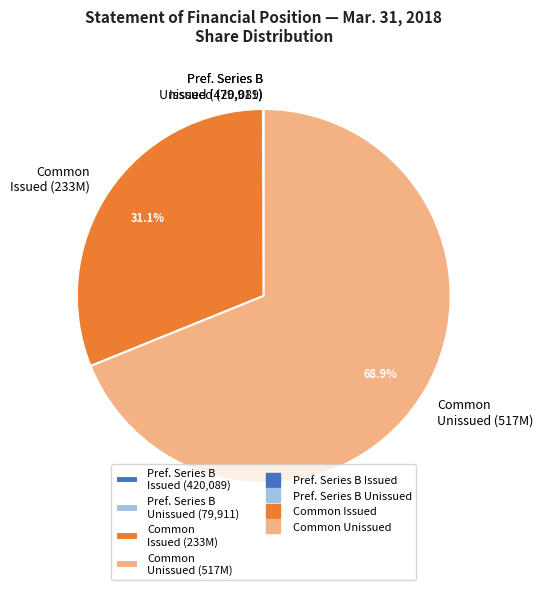

What is the largest slice in the pie chart?

Common Unissued (517M)